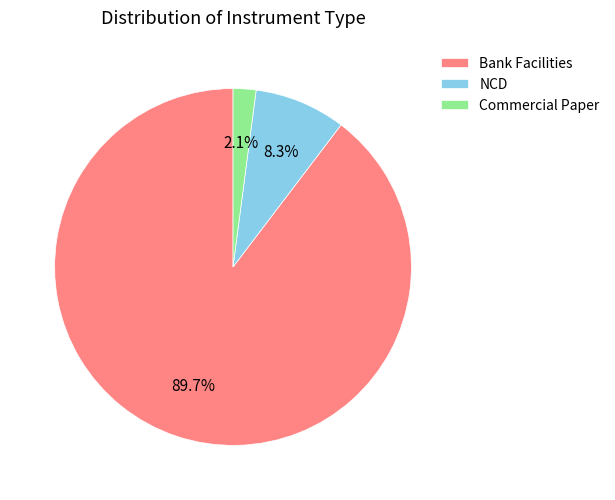

Which slice represents more than half of the pie?

Bank Facilities